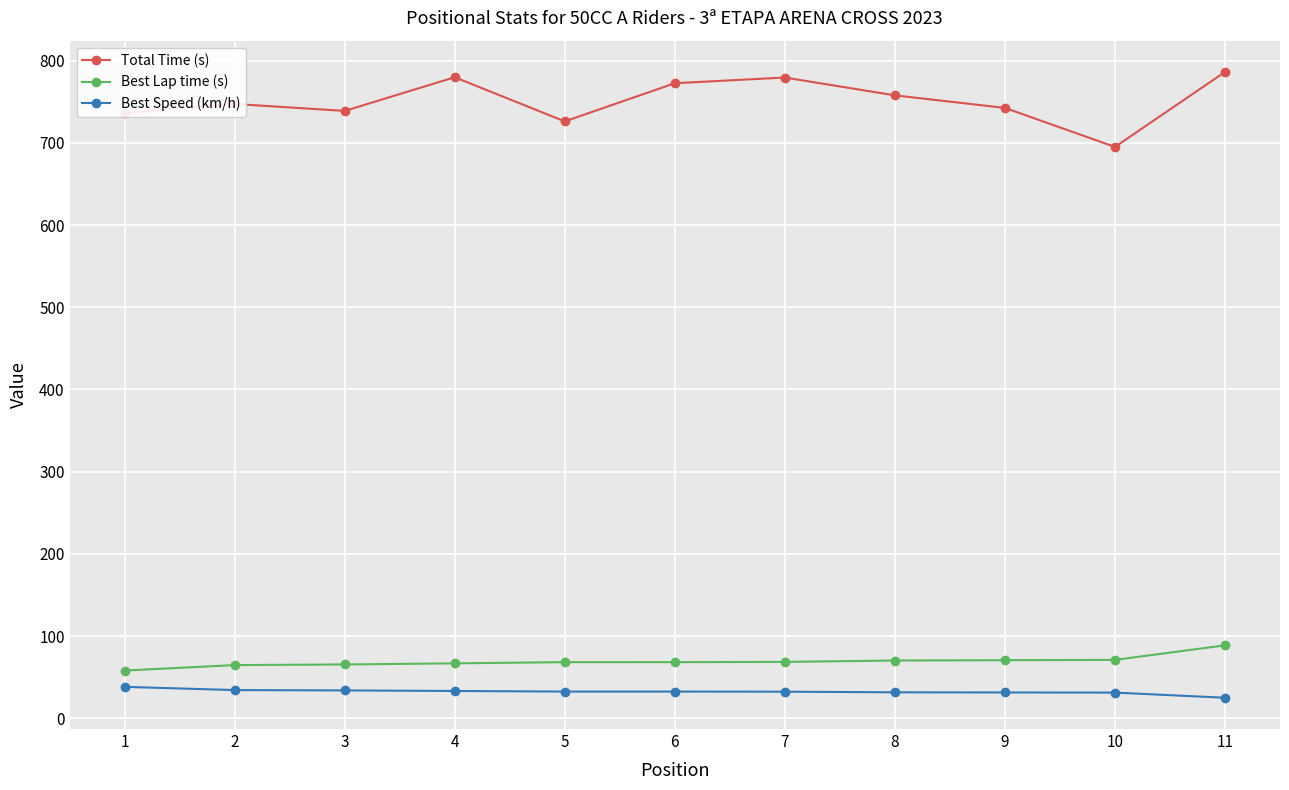

The value of Total Time (s) at 8 is 757.7. True or false?

True